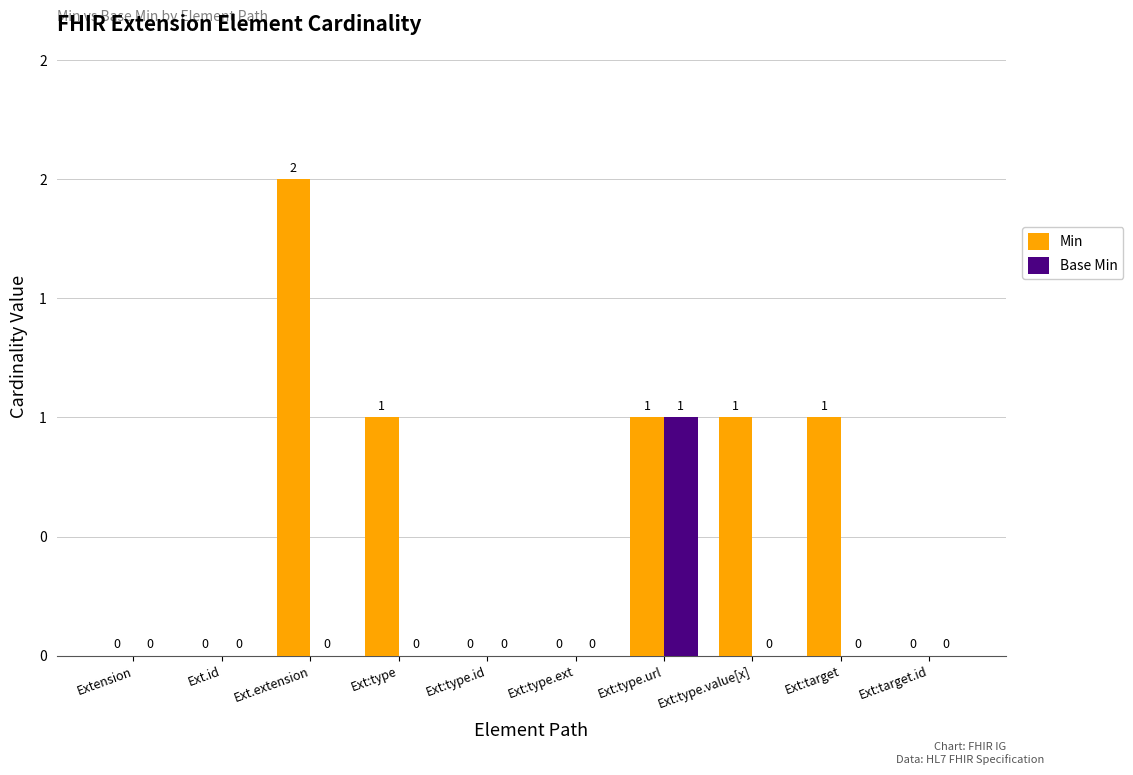

The value of Base Min at Ext.id is 0. True or false?

False